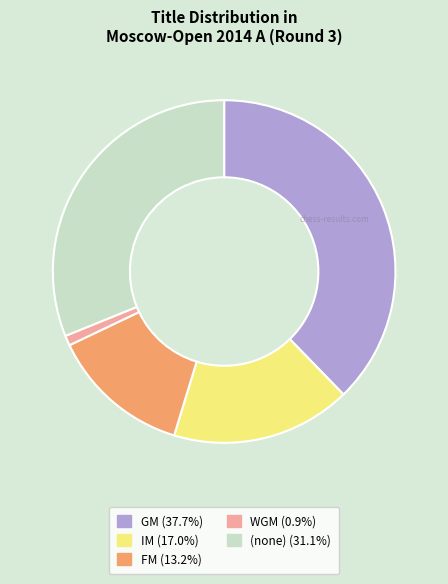

Does any single category account for the majority?

No